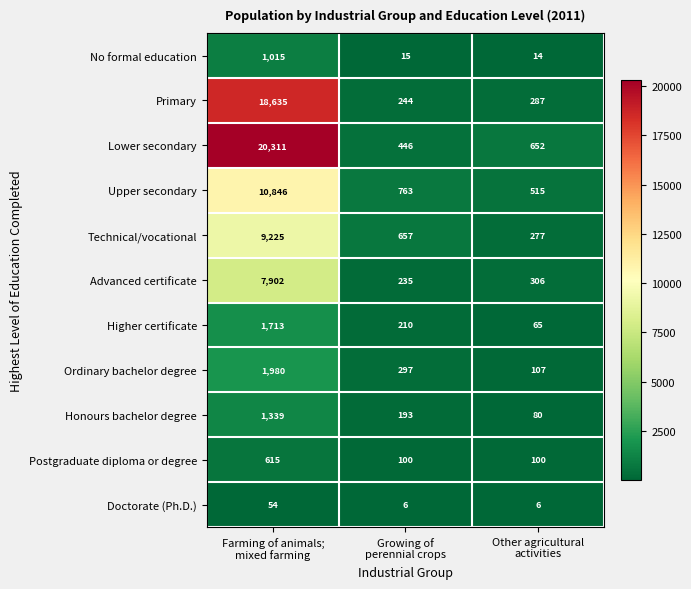

At which category is the sum across all series the highest?

Farming of animals;
mixed farming